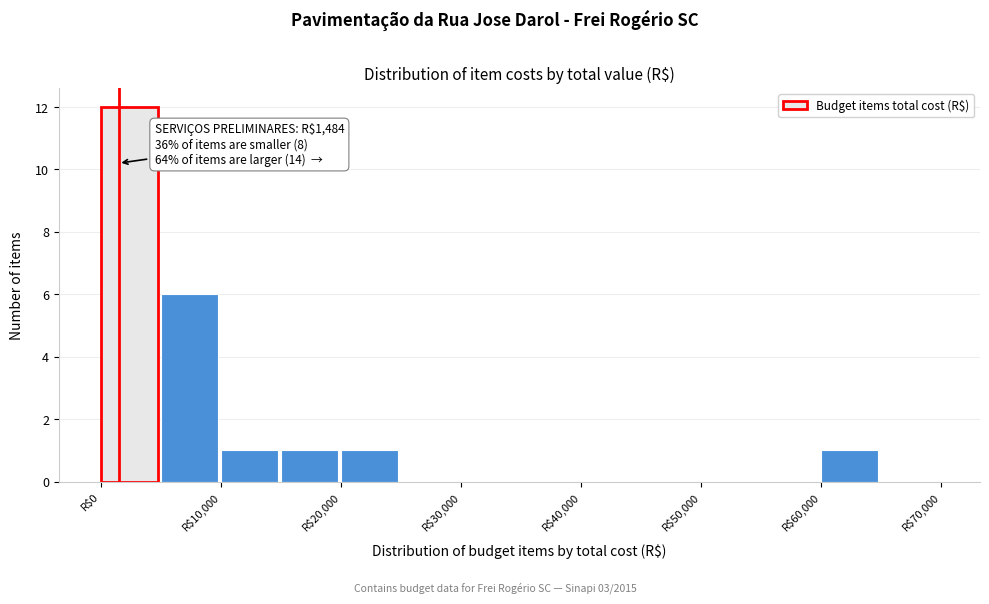

Over which range of the x-axis is the bar tallest?

0 to 5000